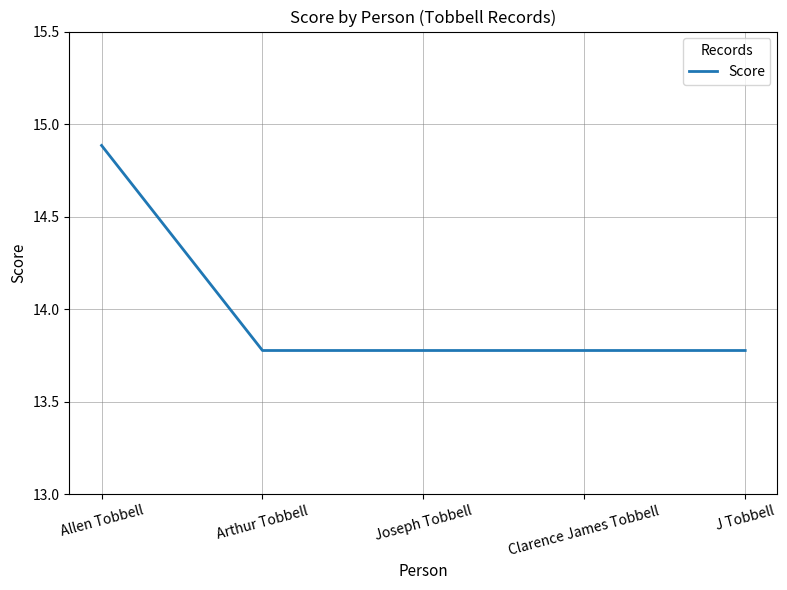

What is the ratio of the value at Arthur Tobbell to the value at Allen Tobbell?

0.9